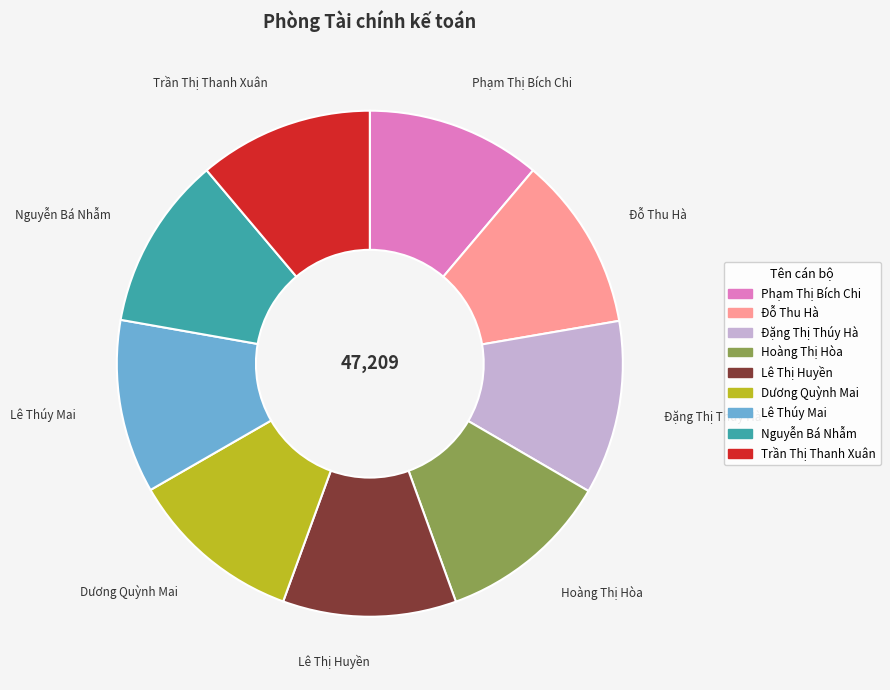

True or false: Lê Thúy Mai accounts for 21% of the total.

False